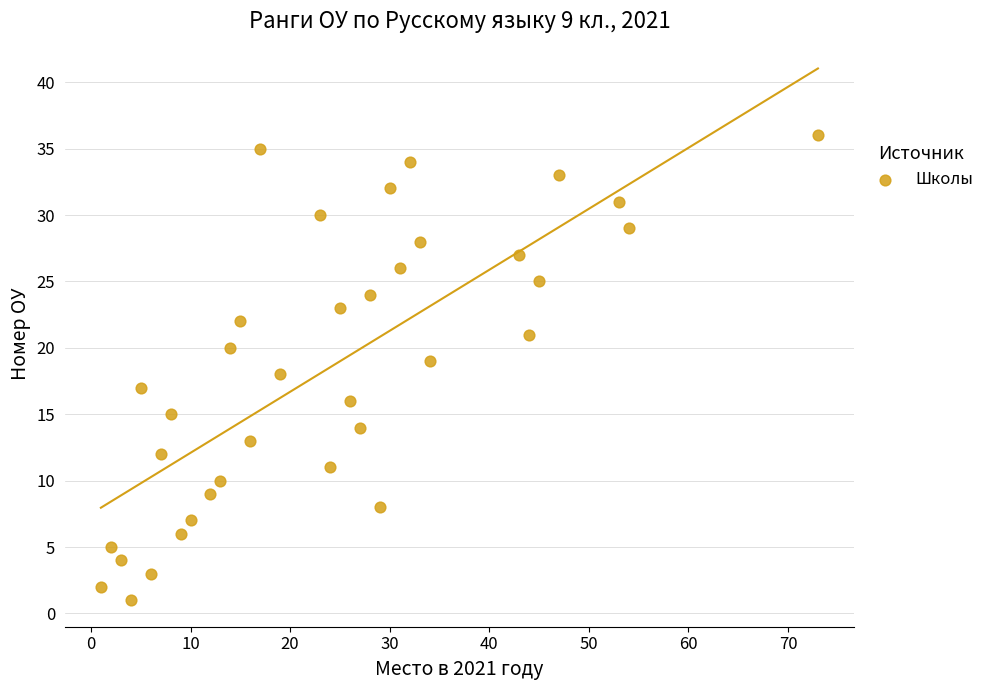

What is the range of Y values (max minus min)?

35